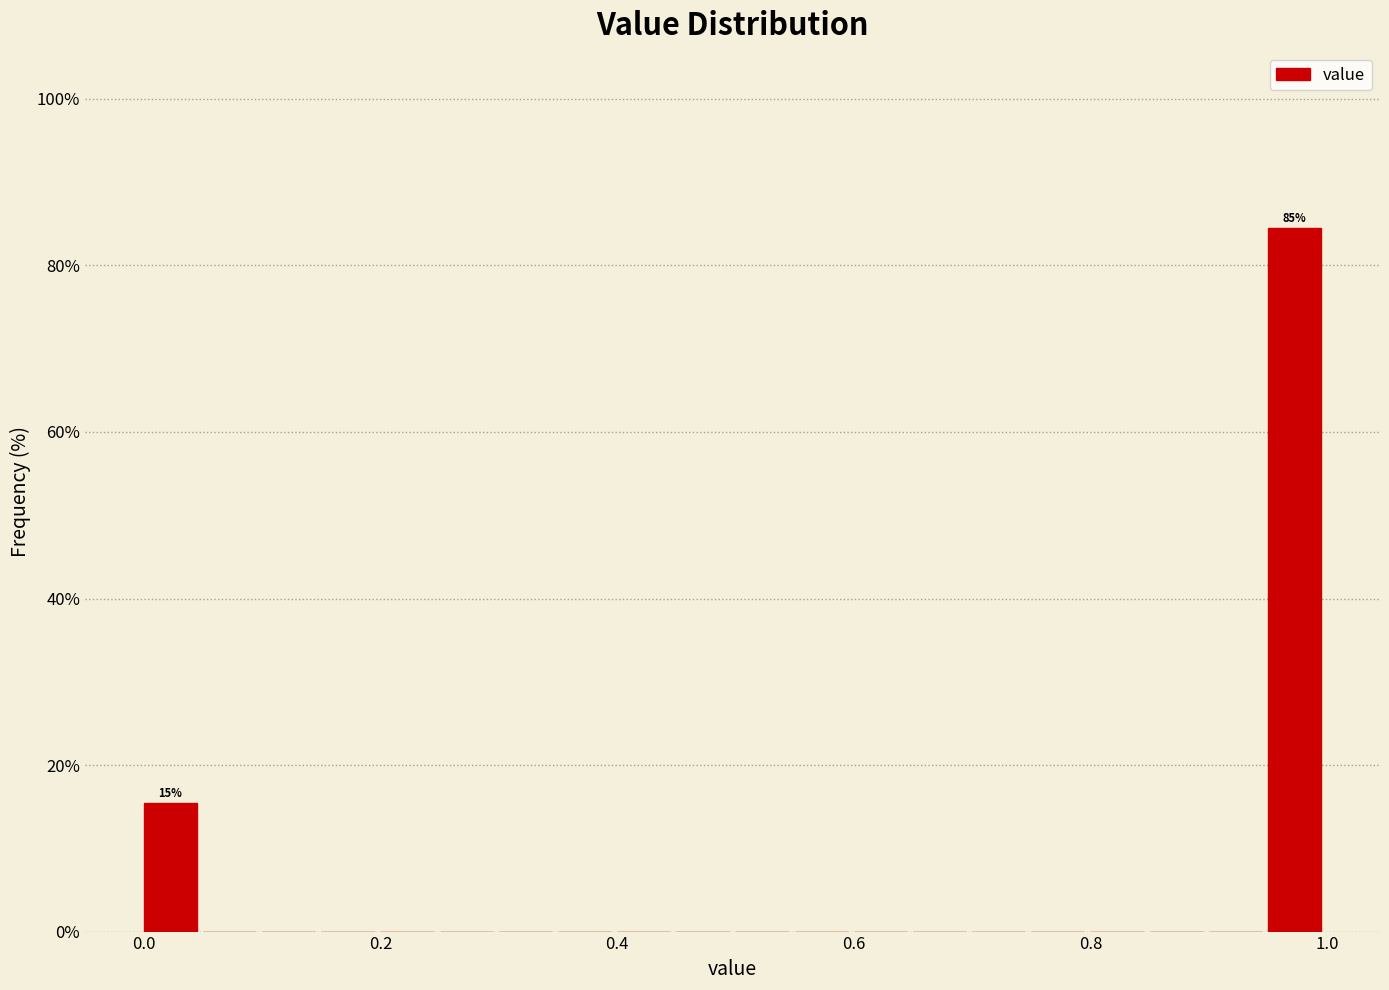

Around what value on the x-axis is the tallest bar? Give the approximate position of its centre, as read against the axis.

0.98